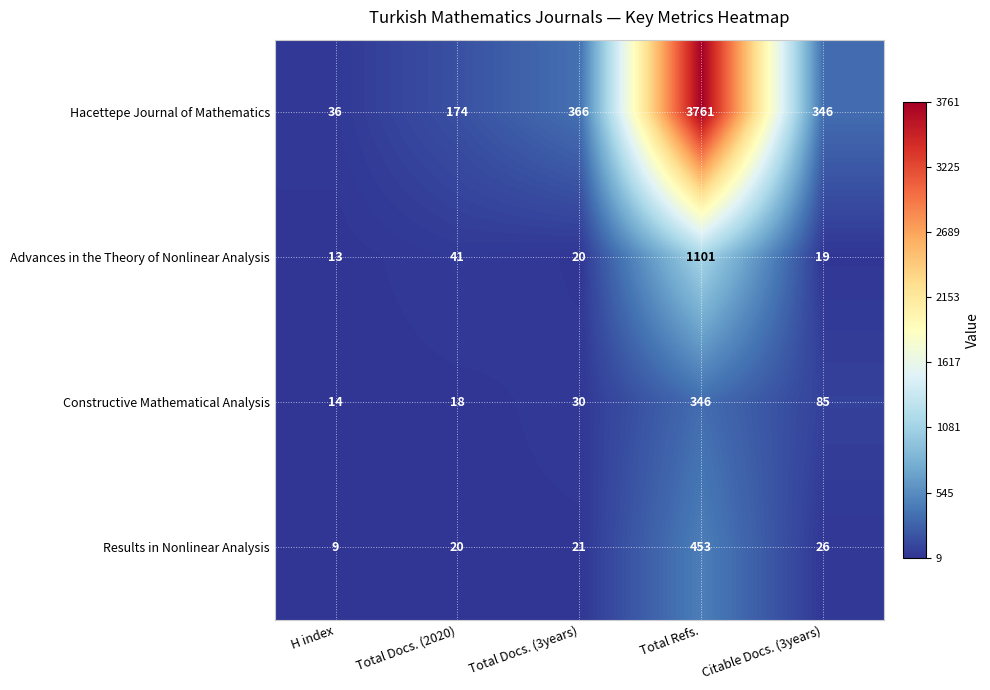

Where is Advances in the Theory of Nonlinear Analysis nearest to the value 557?

Total Docs. (2020)